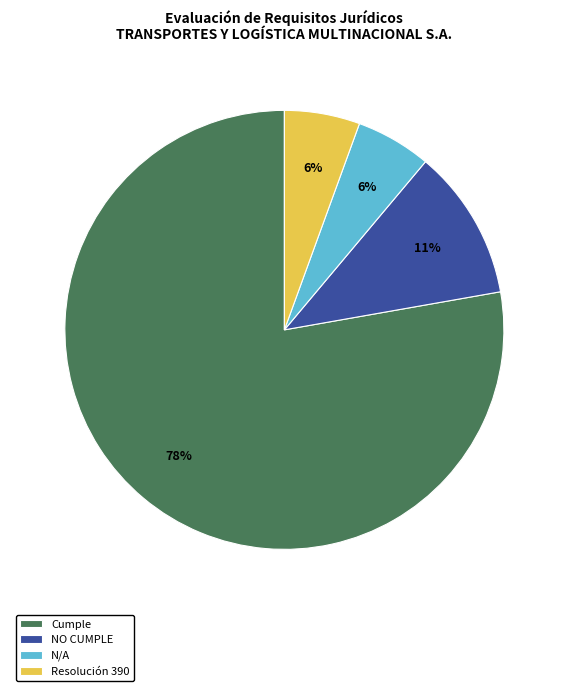

The Cumple slice represents 67% of the pie. True or false?

False